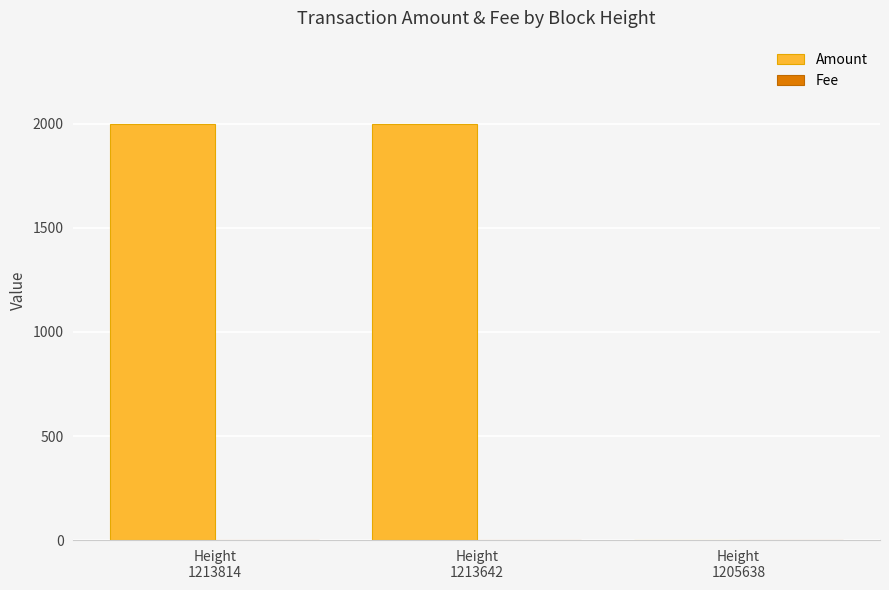

What is the maximum value shown in the chart?

2000.0